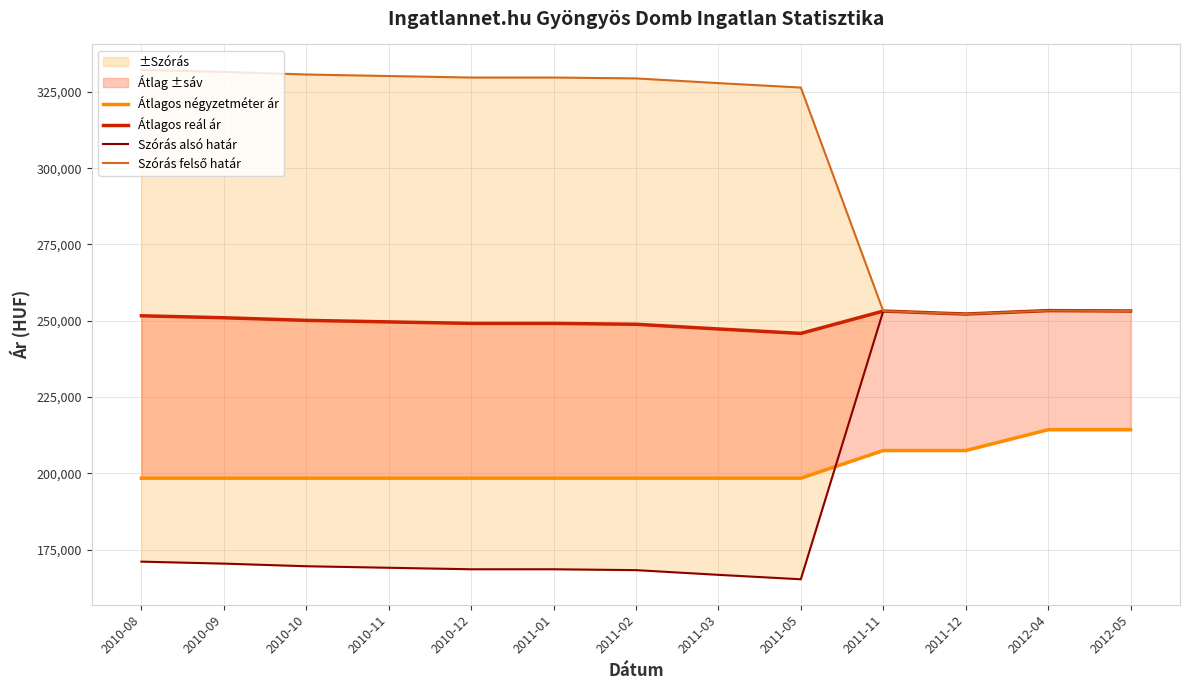

What are all the series names shown in the legend?

Átlagos négyzetméter ár, Átlagos reál ár, Szórás alsó határ, Szórás felső határ